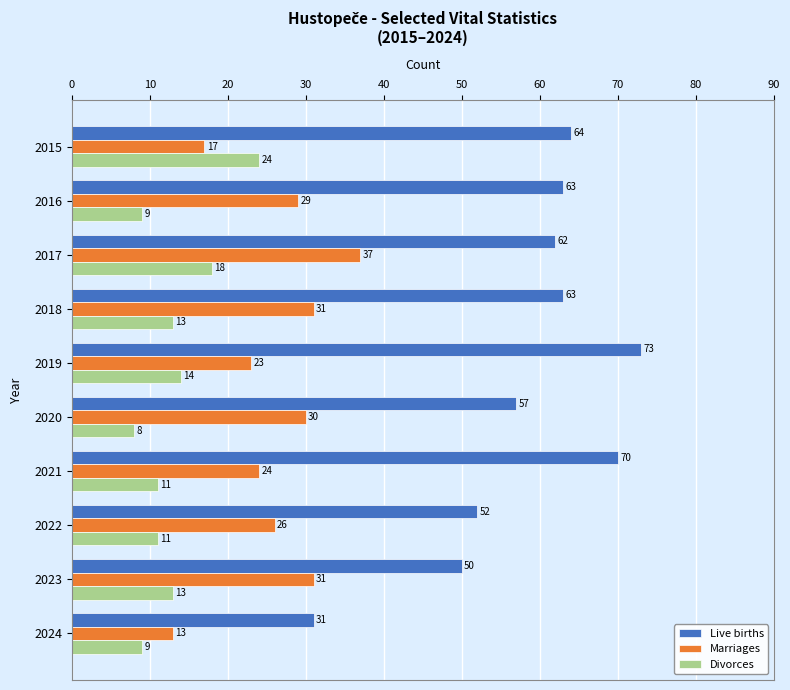

What is the difference between the maximum and minimum values in the Live births series?

42